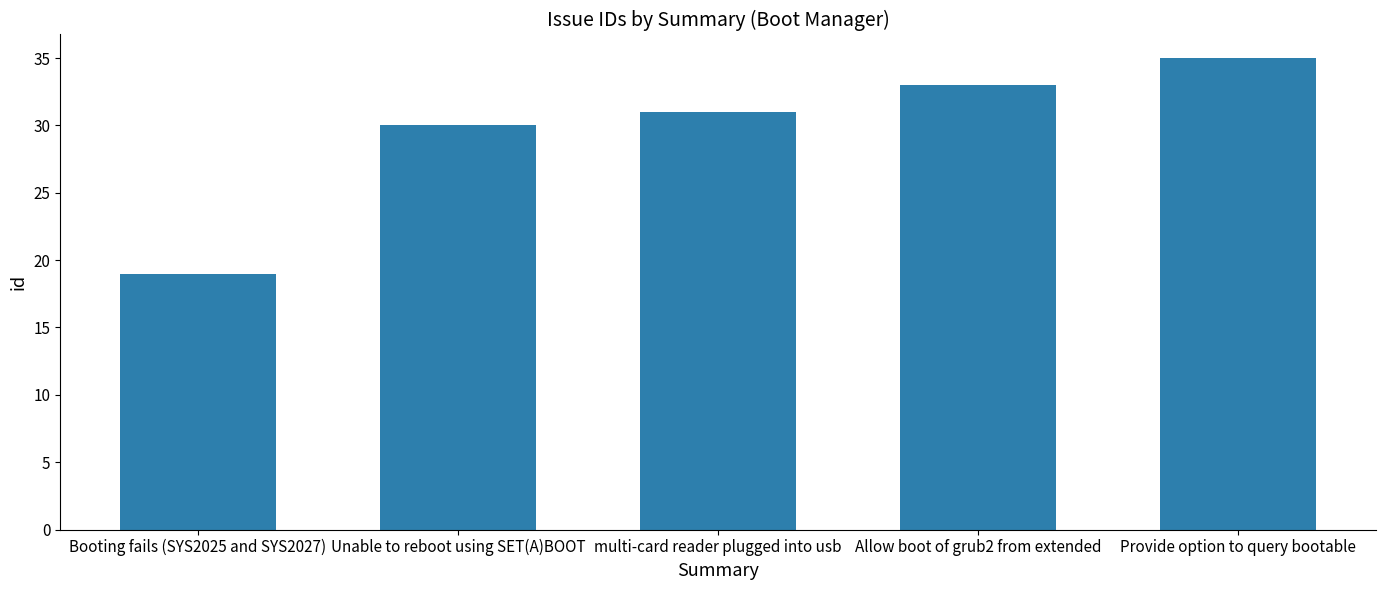

How many bars are there in total?

5